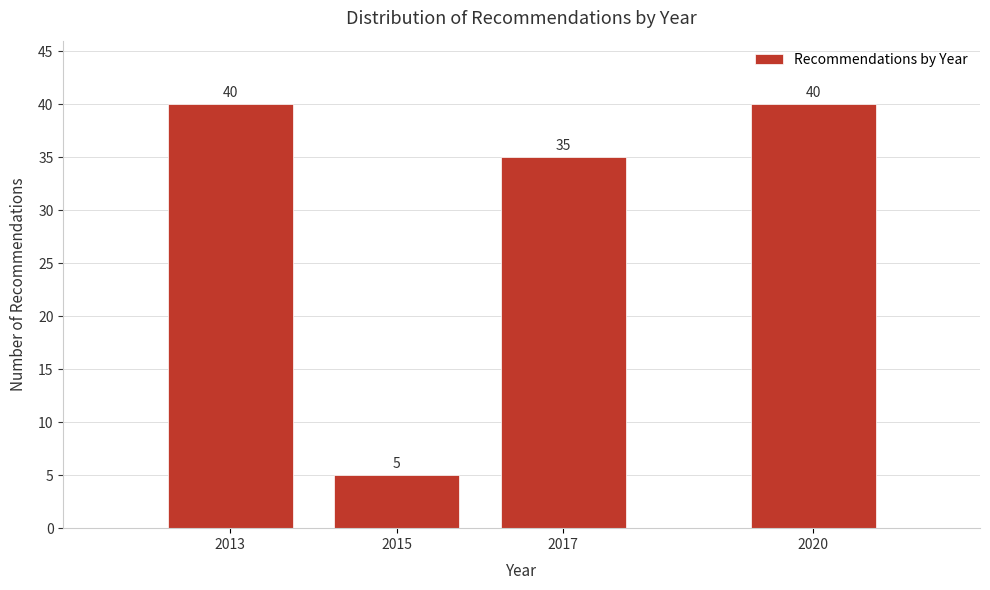

Reading right to left, what are all the values shown in this chart?

2020=40	2017=35	2015=5	2013=40